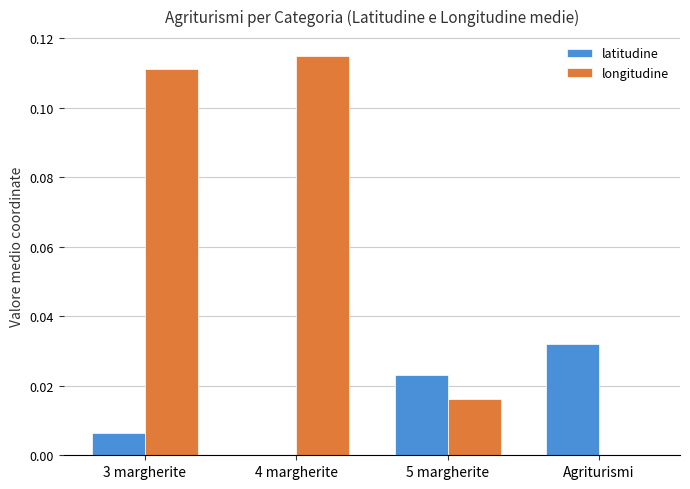

Which label corresponds to the largest value in the chart?

4 margherite